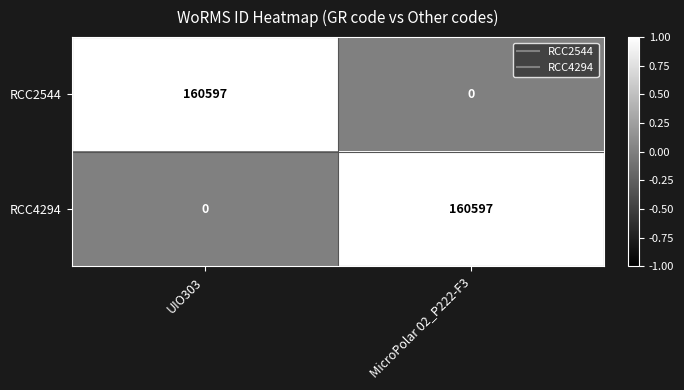

Count the number of data series in this chart.

2